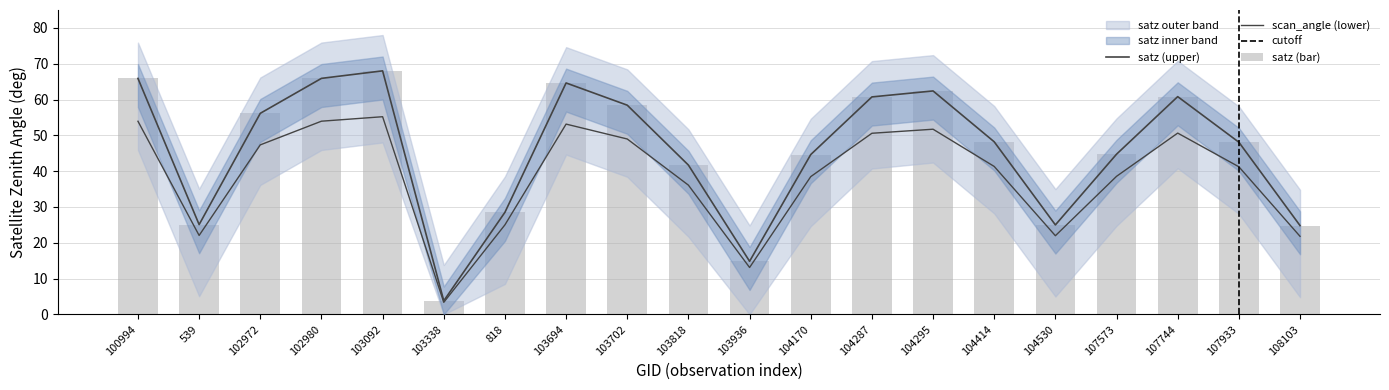

What is the label of the 2nd bar from the left?

539